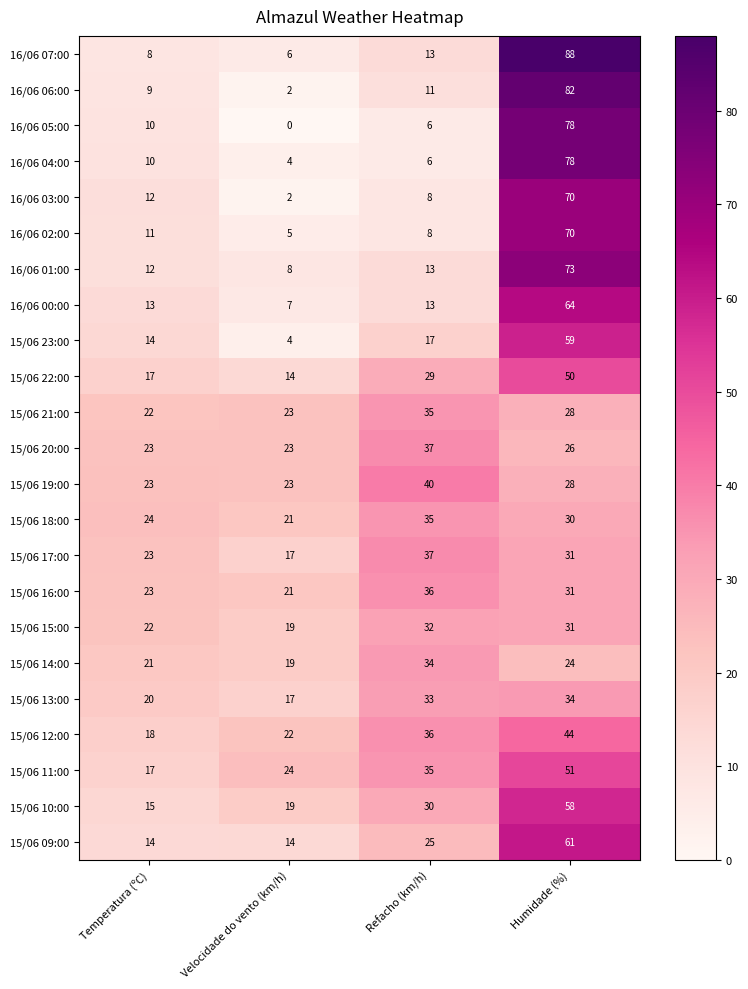

The value of 16/06 05:00 at Refacho (km/h) is 8. True or false?

False